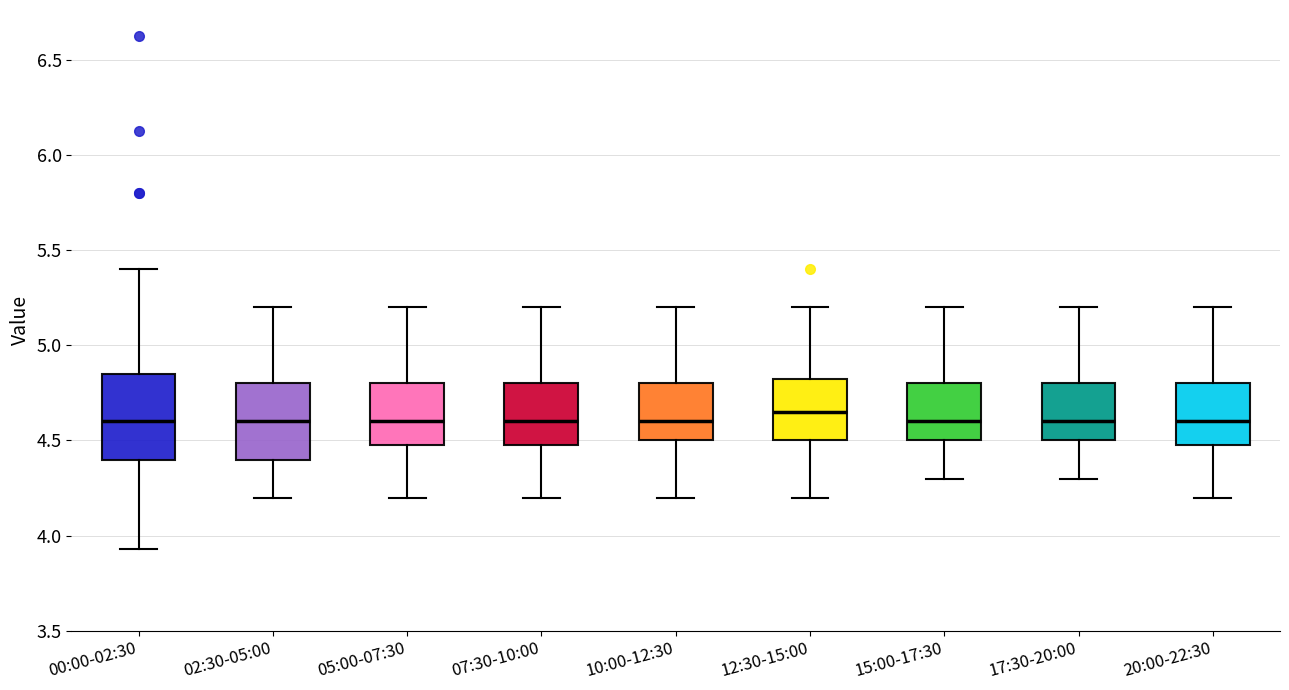

Reading left to right, read every box against the y-axis: the position of its median line, the range the box covers, and the ends of its whiskers. The values are not printed on the chart, so give them approximately, as read against the axis.

00:00-02:30: median 4.60, box 4.40 to 4.85, whiskers 3.95 to 5.40
02:30-05:00: median 4.60, box 4.40 to 4.80, whiskers 4.20 to 5.20
05:00-07:30: median 4.60, box 4.50 to 4.80, whiskers 4.20 to 5.20
07:30-10:00: median 4.60, box 4.50 to 4.80, whiskers 4.20 to 5.20
10:00-12:30: median 4.60, box 4.50 to 4.80, whiskers 4.20 to 5.20
12:30-15:00: median 4.65, box 4.50 to 4.85, whiskers 4.20 to 5.20
15:00-17:30: median 4.60, box 4.50 to 4.80, whiskers 4.30 to 5.20
17:30-20:00: median 4.60, box 4.50 to 4.80, whiskers 4.30 to 5.20
20:00-22:30: median 4.60, box 4.50 to 4.80, whiskers 4.20 to 5.20